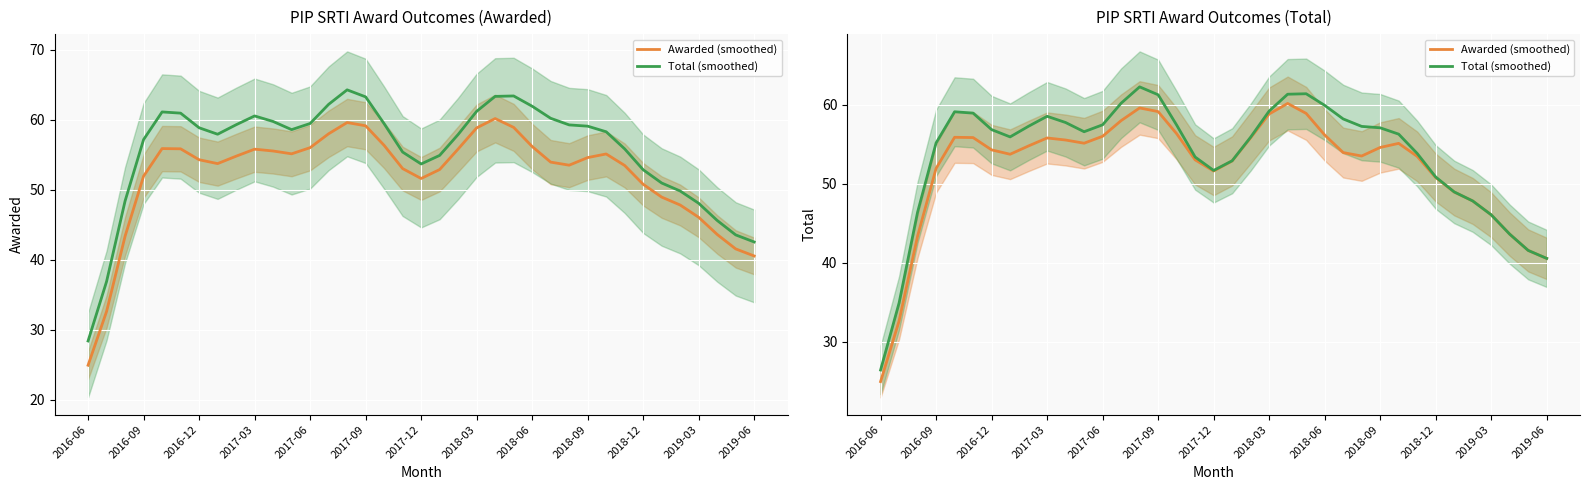

True or false: Total (smoothed) has more than 2 points higher than both neighbors.

True